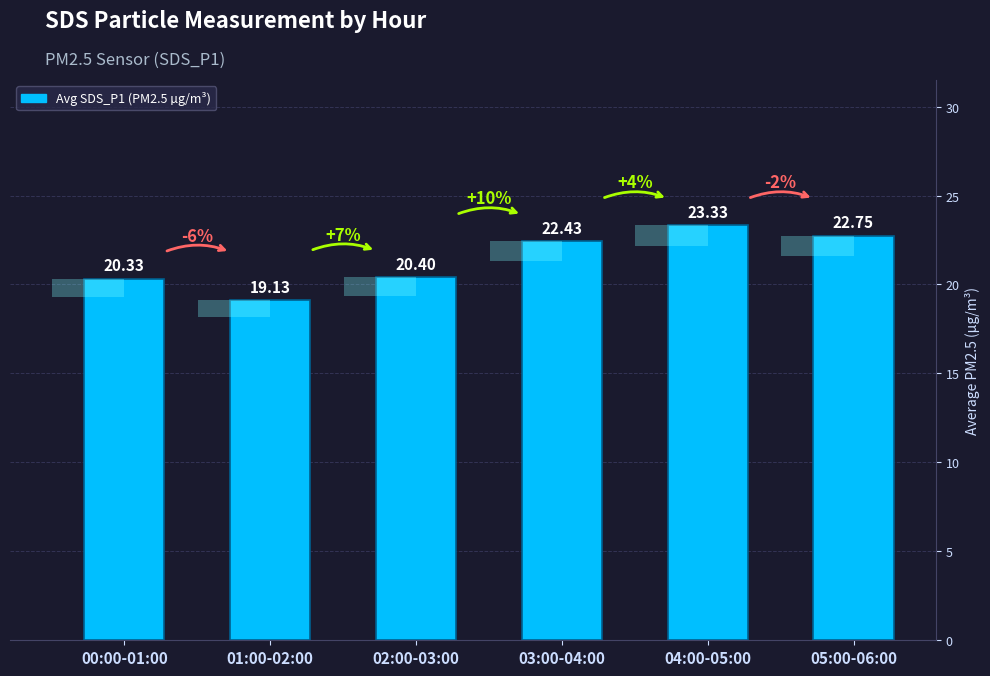

What is the label of the 6th bar from the left?

05:00-06:00